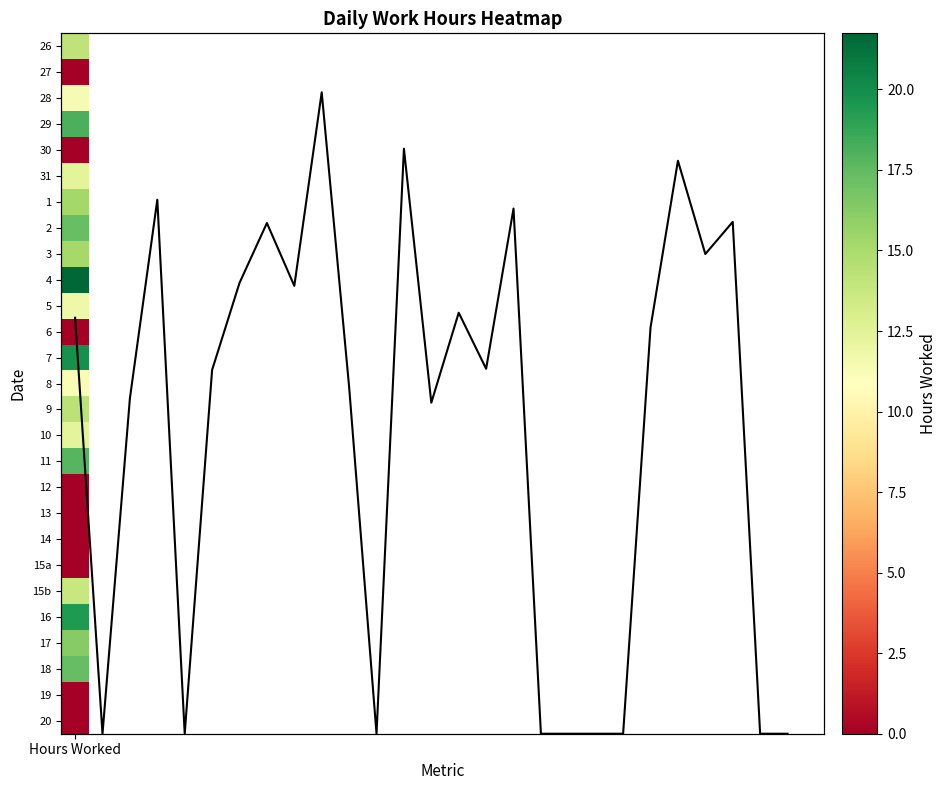

What value does the data have at Hours Worked?

14.1